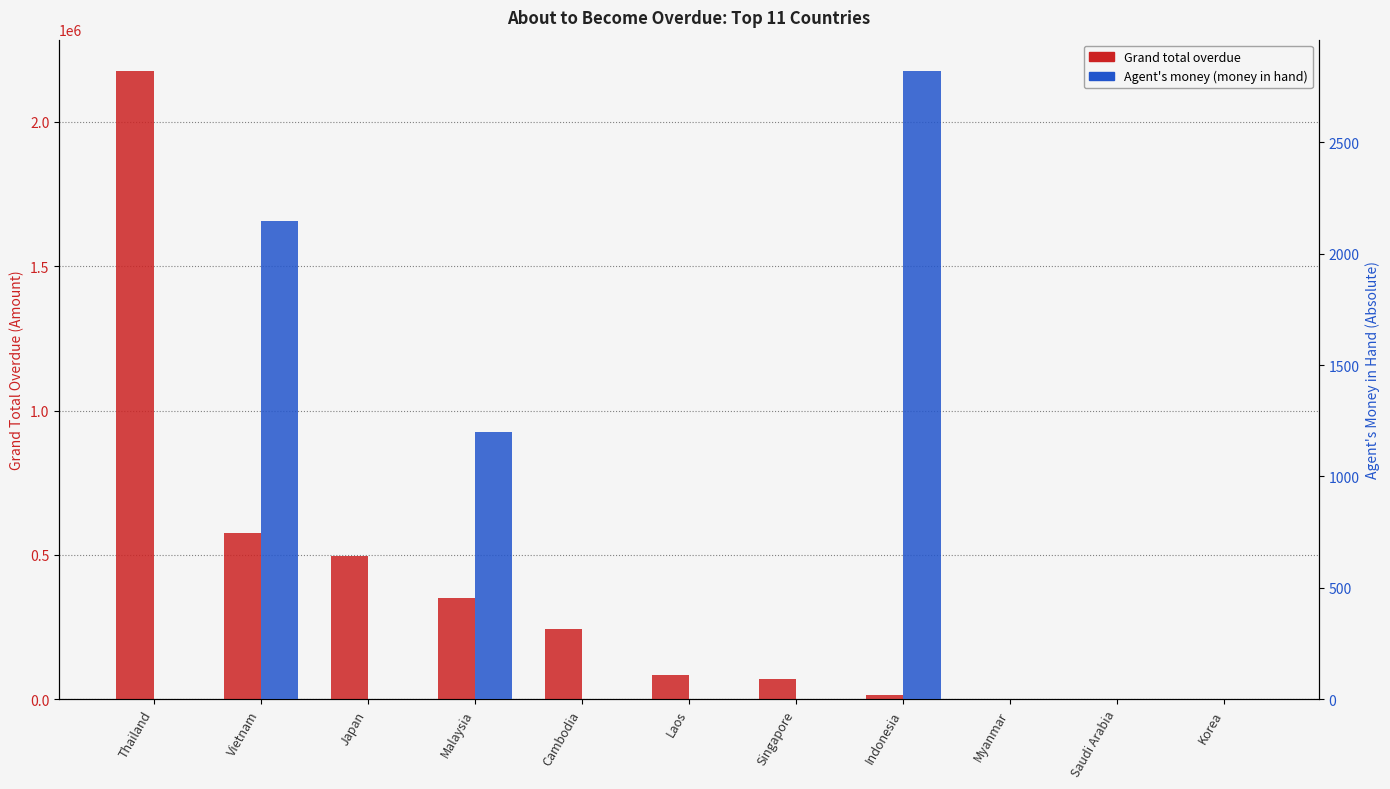

Reading right to left, transcribe all the data shown in this chart.

Grand total overdue: 0.0	0.0	0.0	13079.6	70412.2	84268.2	244564.3	349818.5	497098.0	574553.9	2176395.0
Agent's money (in hand): 0.0	0.0	0.0	2819.9	0.0	0.0	0.0	1197.3	0.0	2145.0	0.0